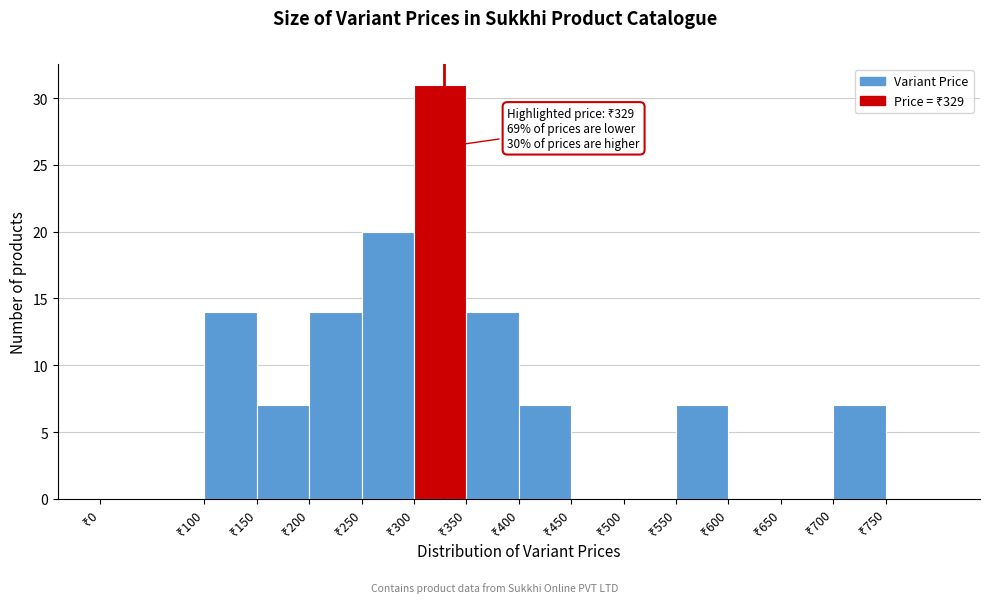

Which range on the x-axis has the tallest bar?

300 to 350